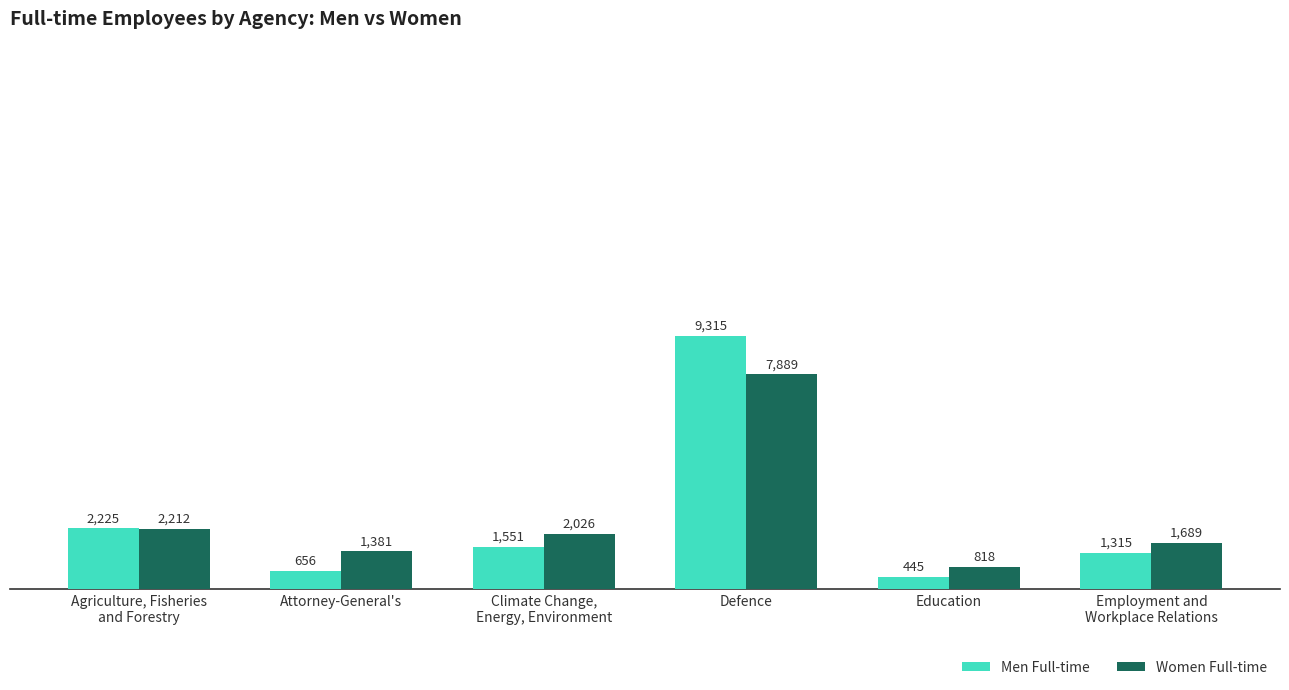

The Women Full-time series shows 5368 at Defence. True or false?

False